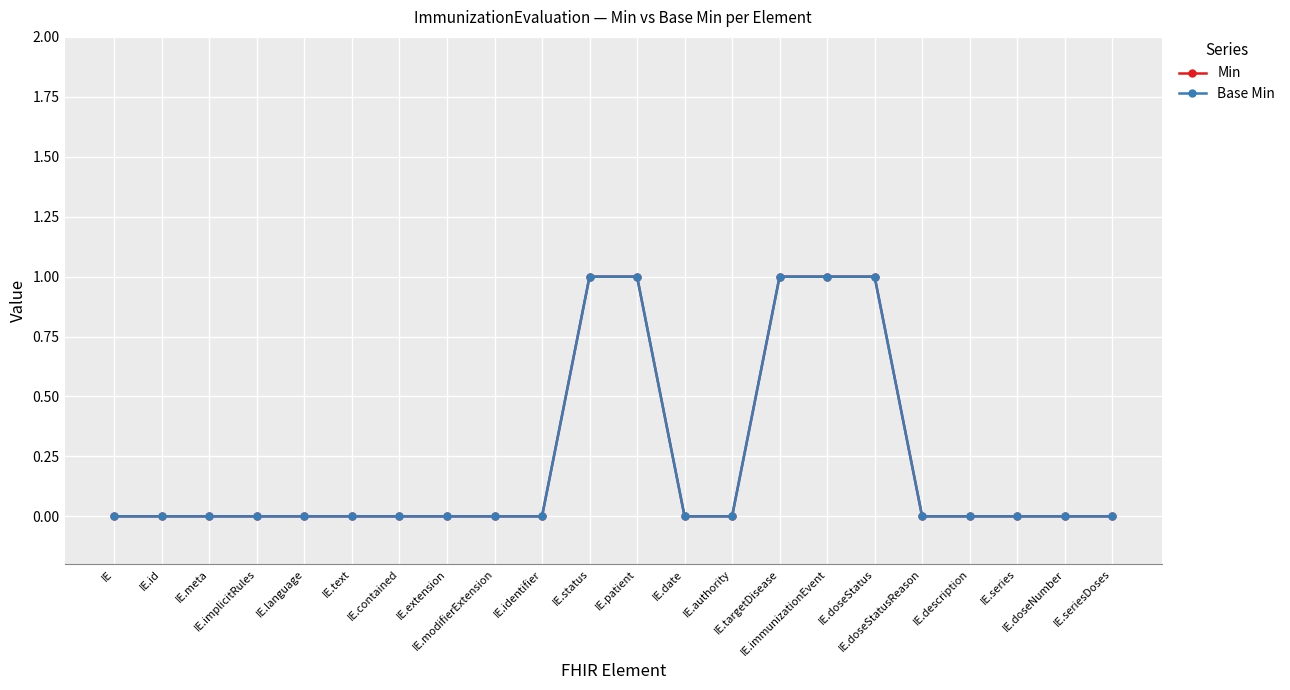

What is the label of the 13th point from the right?

IE.identifier